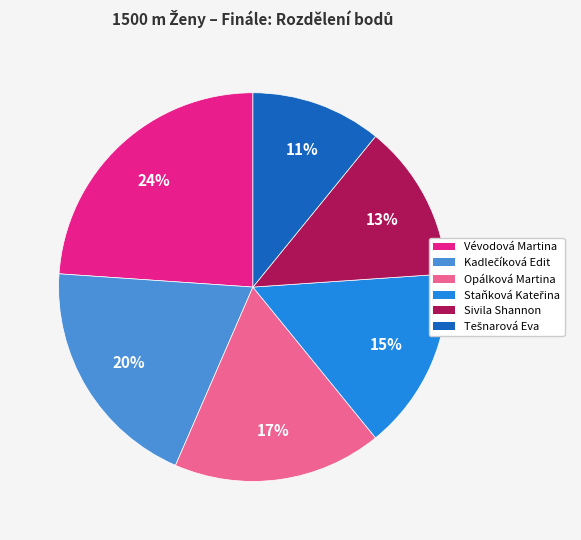

To the nearest percent, what is the difference between the largest and smallest slice percentages?

13%